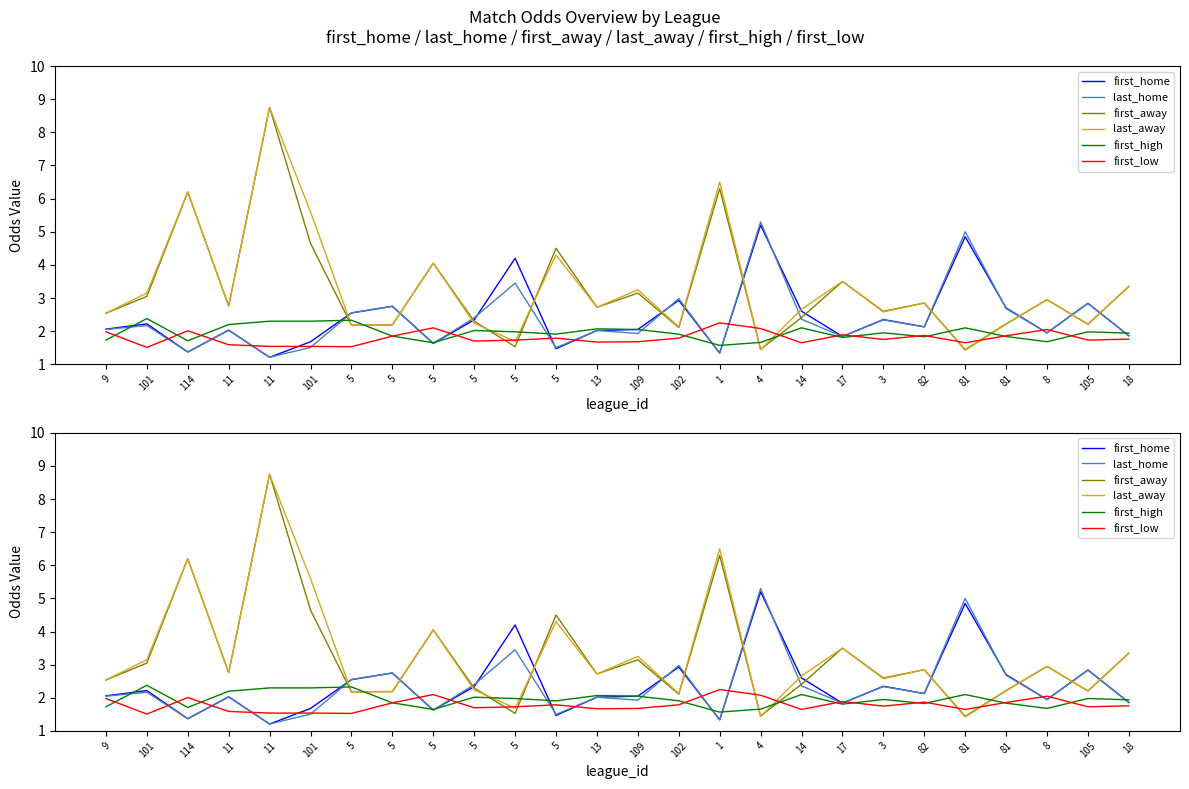

Where does the last_home series first go above 2?

9